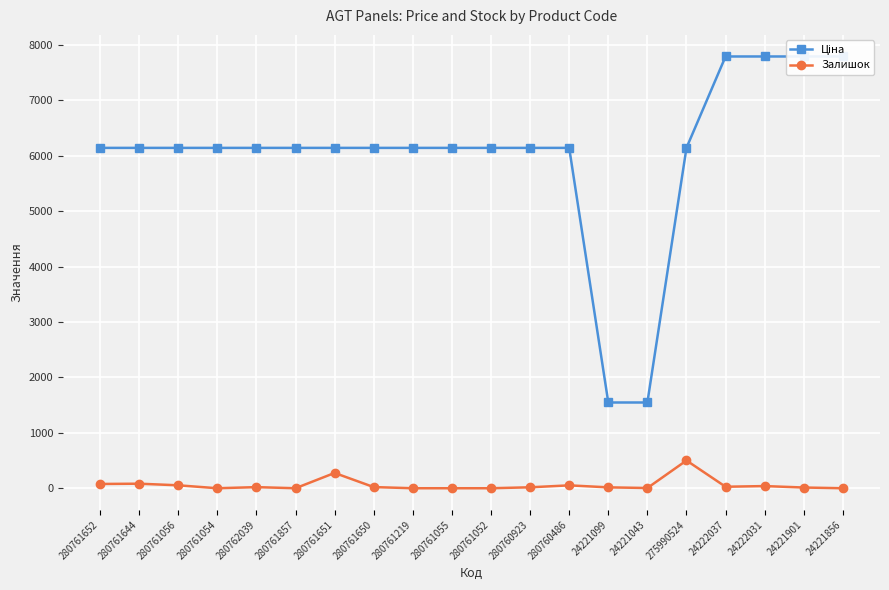

What is the sum of the Залишок values at 280761054 and 24222037?

27